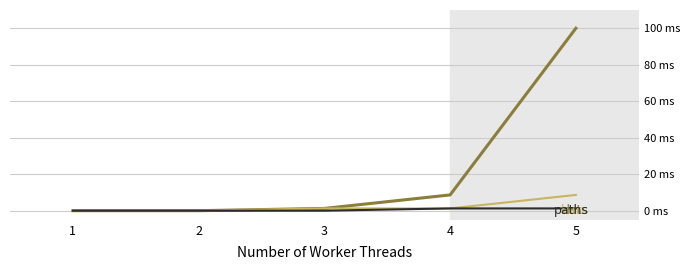

True or false: dots has more than 0 interior local peaks.

False